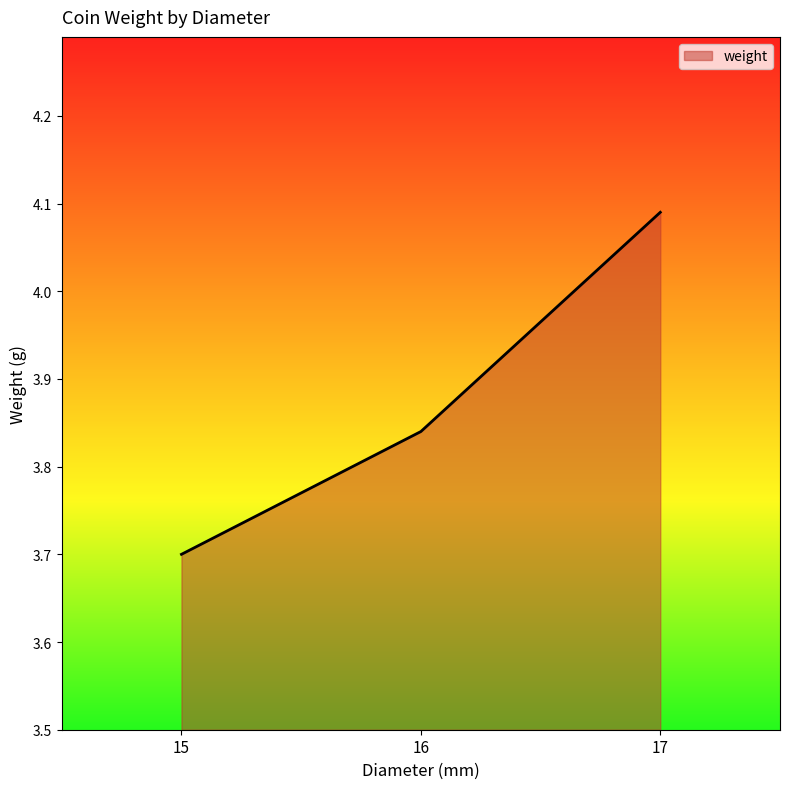

What is the difference between the maximum and minimum values?

0.4